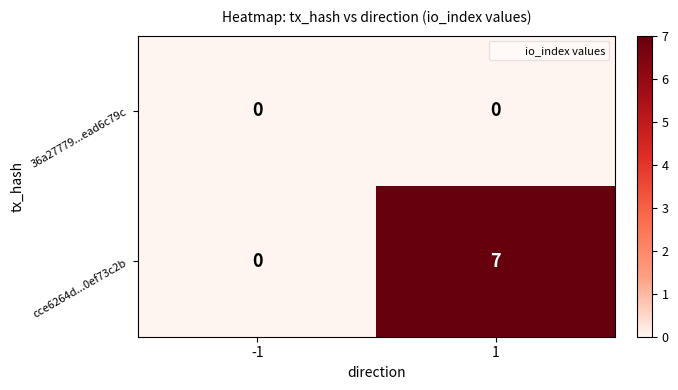

What is the spread (max minus min) of values at 1?

7